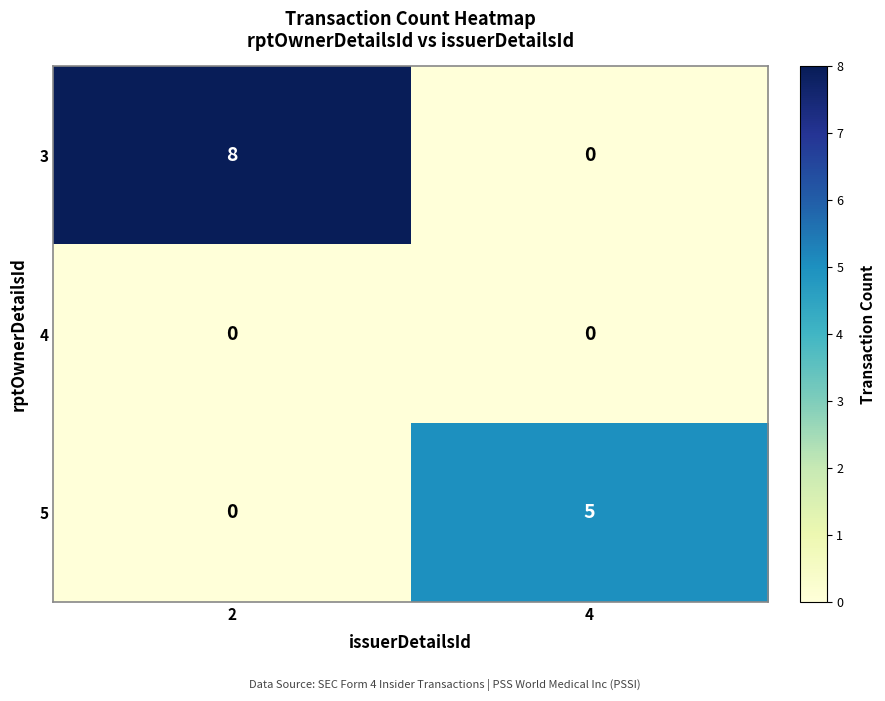

Which series has the largest total across all categories?

3